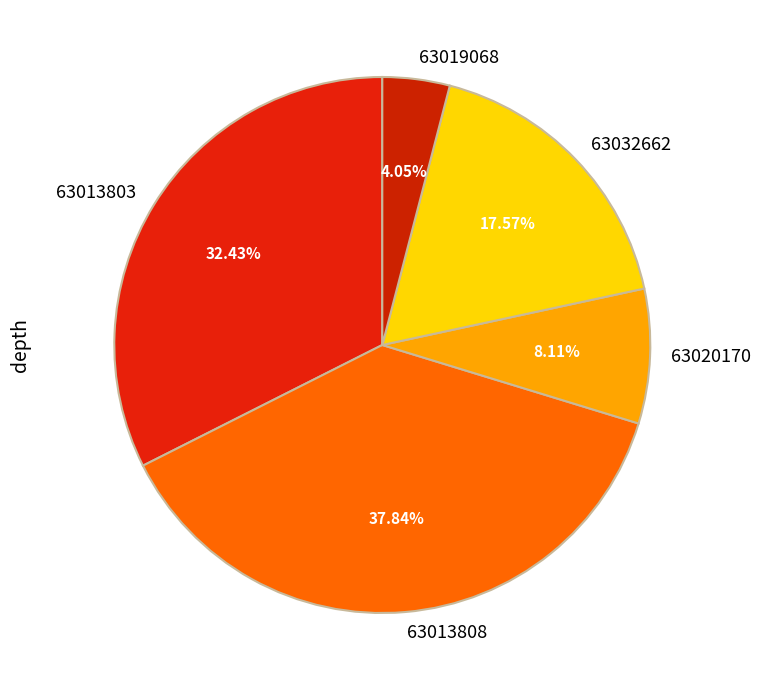

Does 63013808 account for over 50% of the chart?

No